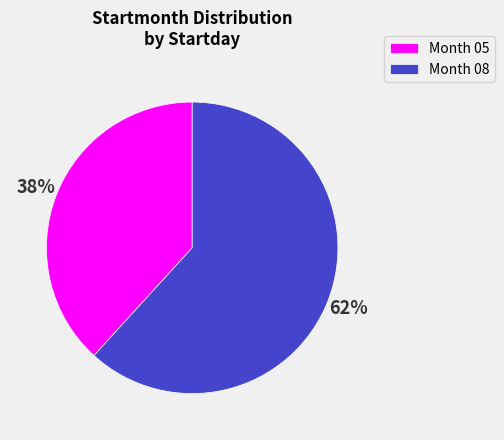

Combined, do Month 05 and Month 08 account for over 50%?

Yes